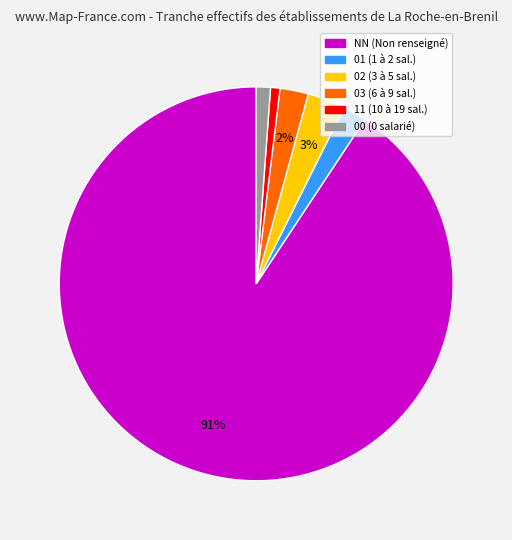

To the nearest percent, what is the average slice percentage?

17%